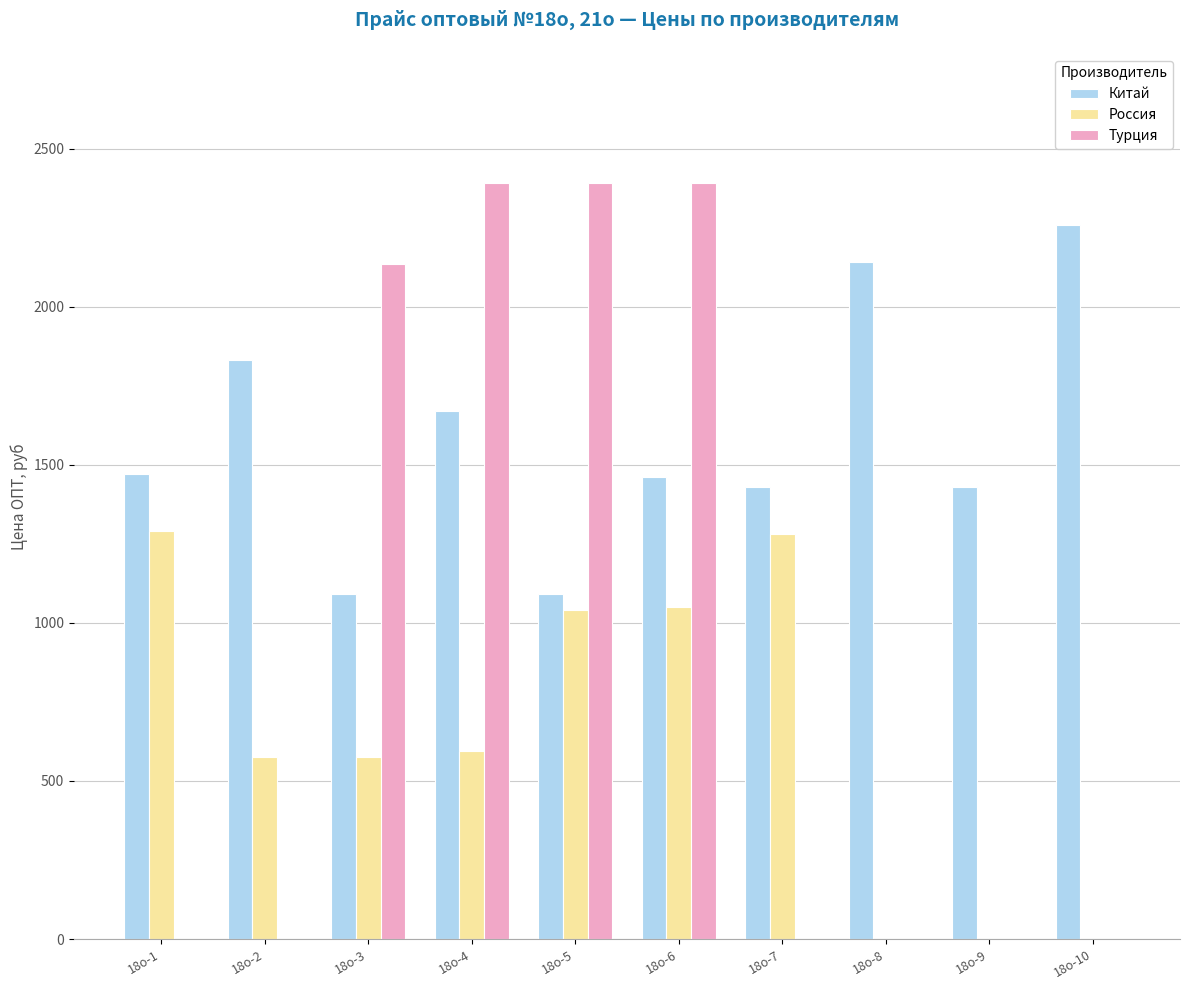

Which series changed the most between 18о-1 and 18о-10?

Россия